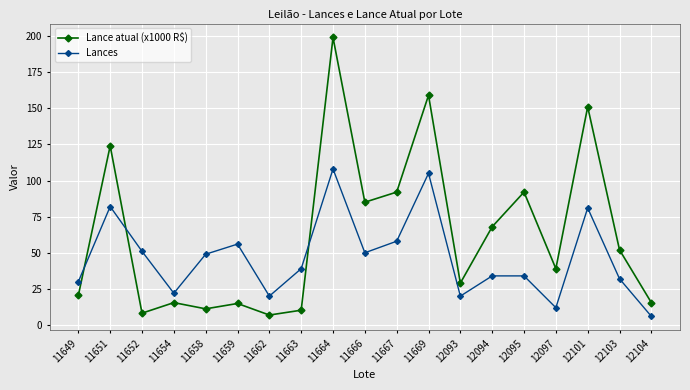

What are all the series names shown in the legend?

Lance atual (x1000 R$), Lances